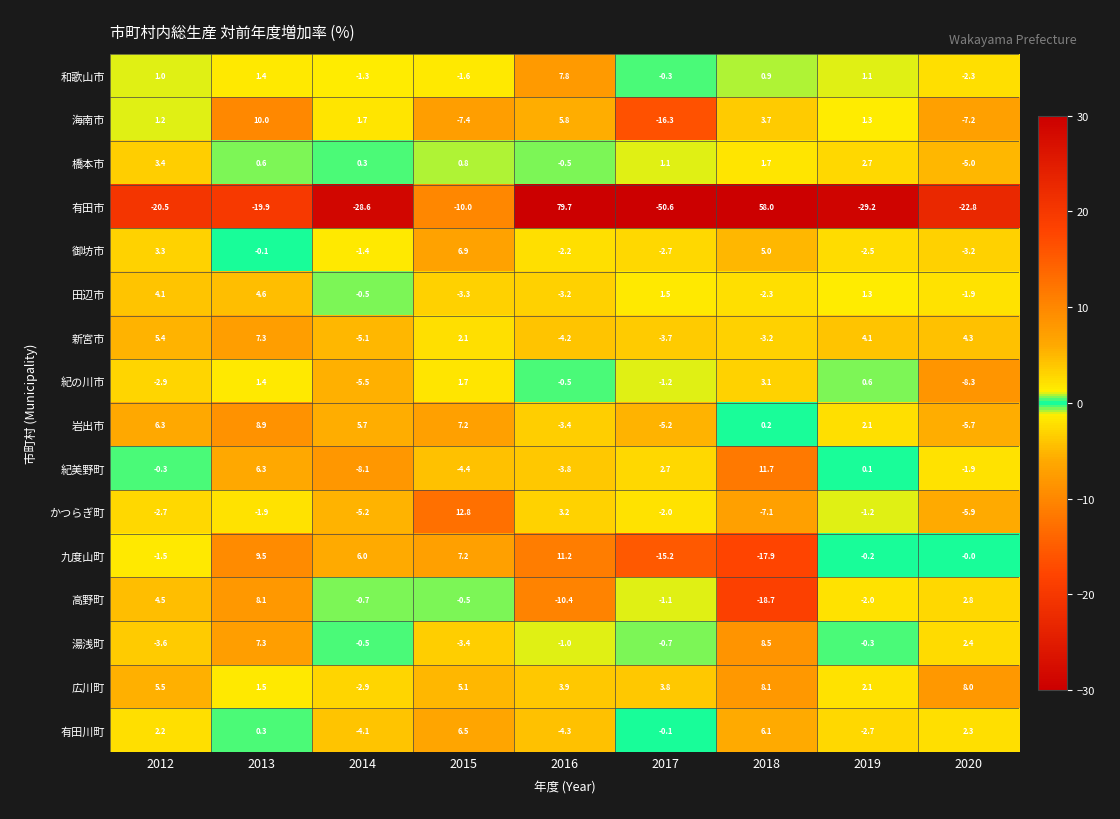

At which label does 有田川町 first exceed 0?

2012